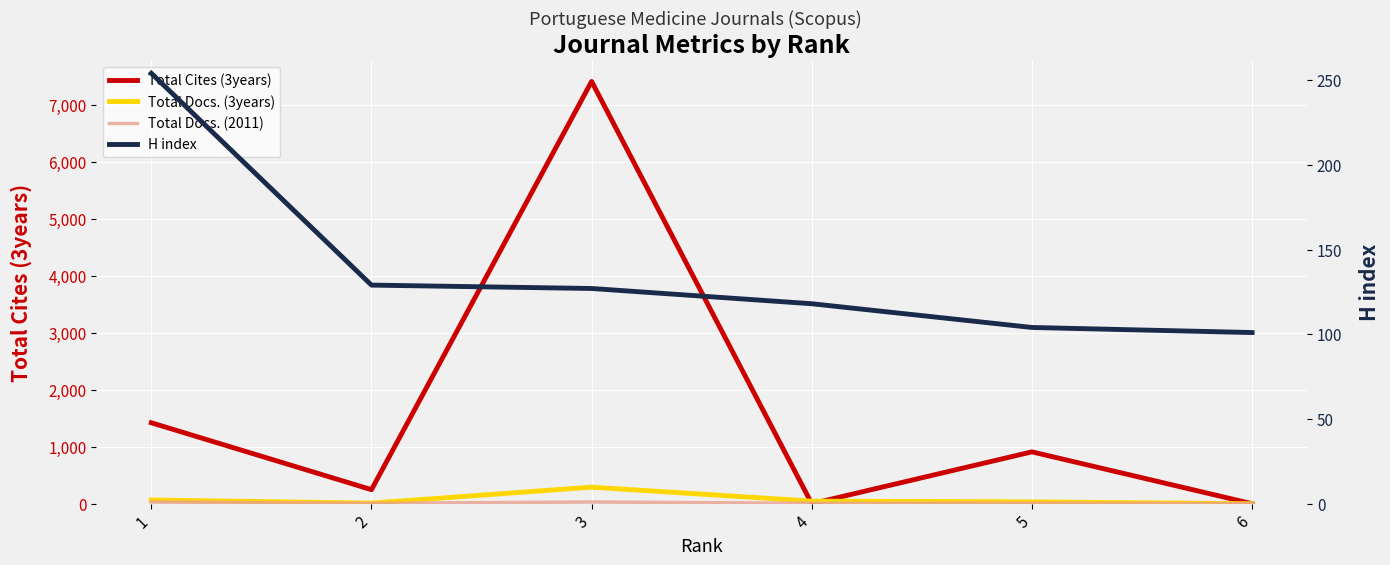

What is the sum of the Total Docs. (3years) values at 5 and 1?

97